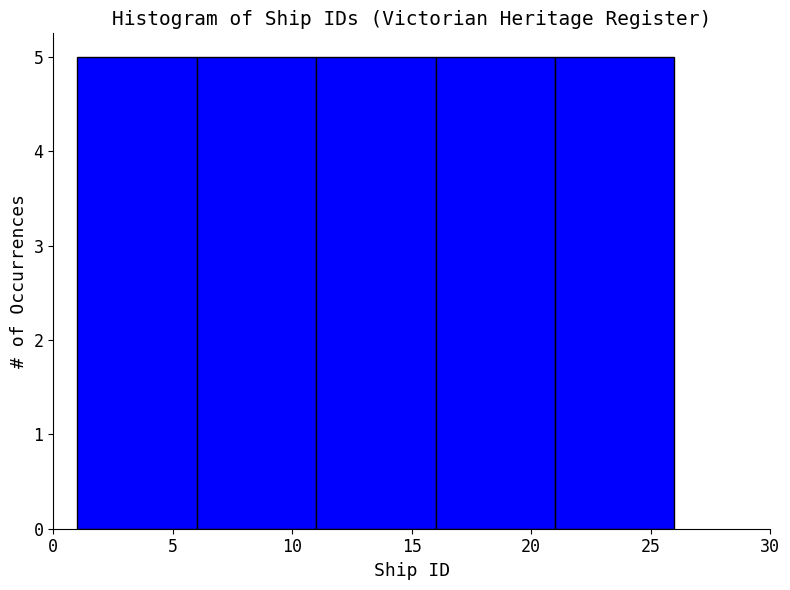

Reading left to right, list every bar in this chart as the range it spans on the x-axis followed by its height. The values are not printed on the chart, so give them approximately, as read against the axis.

1 to 6: 5
6 to 11: 5
11 to 16: 5
16 to 21: 5
21 to 26: 5